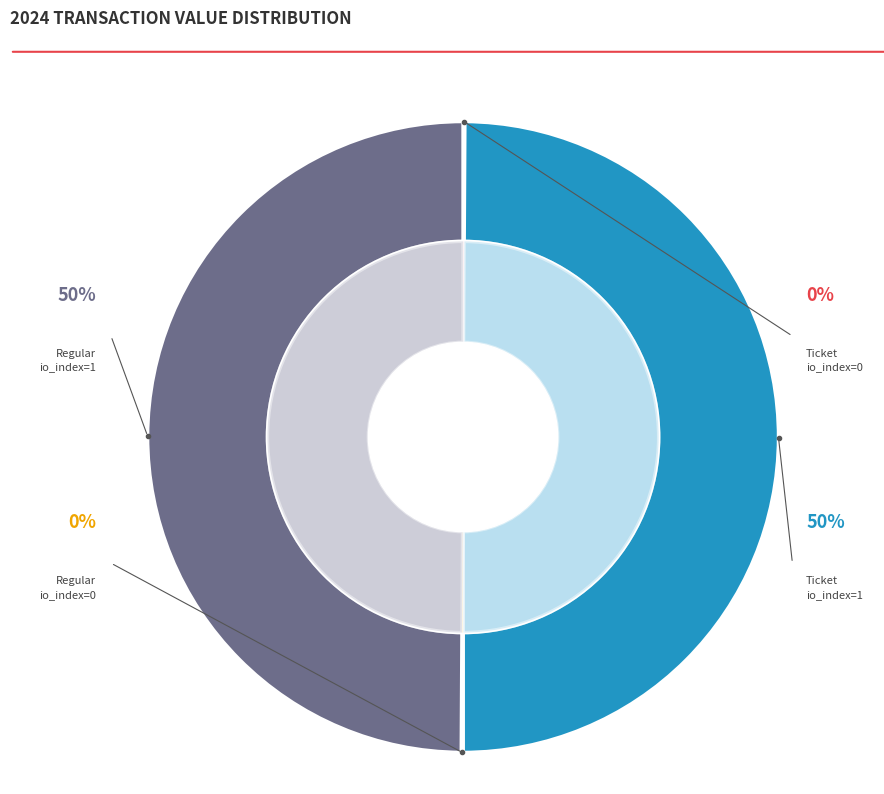

How many segments does this pie chart have?

4